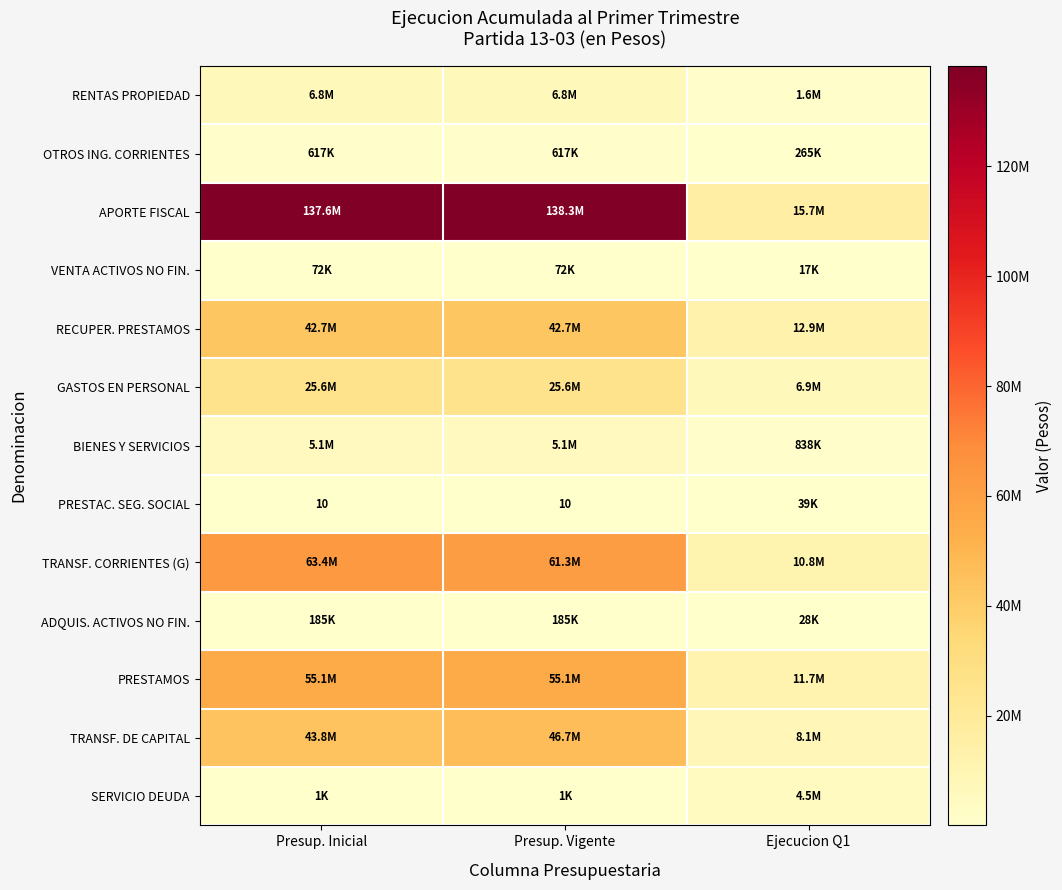

Between Presup. Vigente and Presup. Inicial, which is larger?

Presup. Vigente